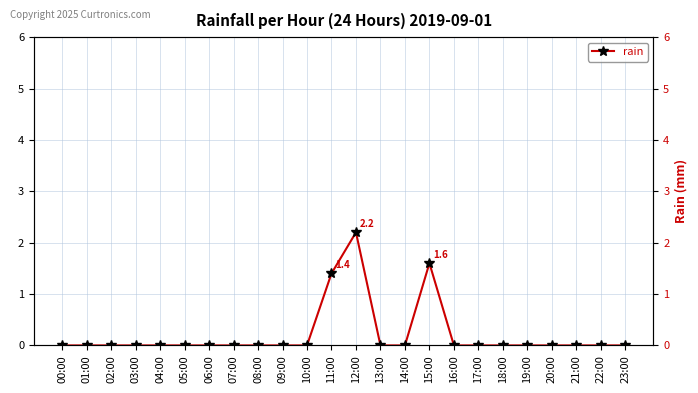

What is the label of the 18th point from the right?

06:00